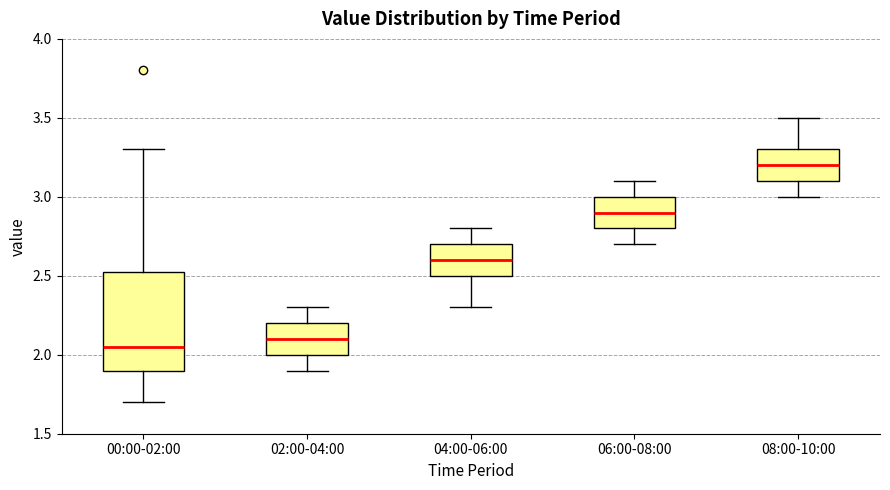

Comparing the boxes themselves (not the whiskers), which one is the tallest?

00:00-02:00